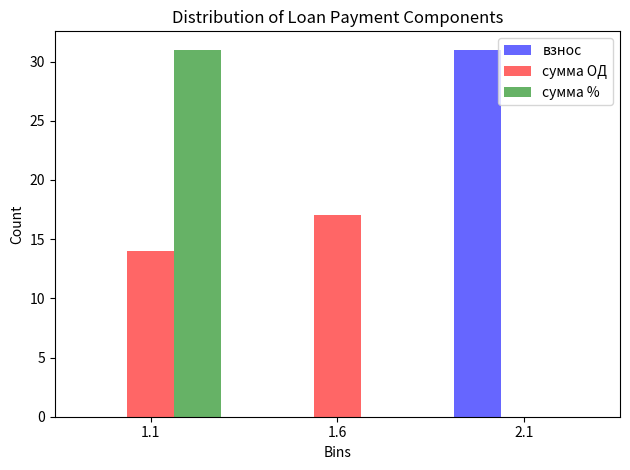

At which category is the sum across all series the highest?

1.1